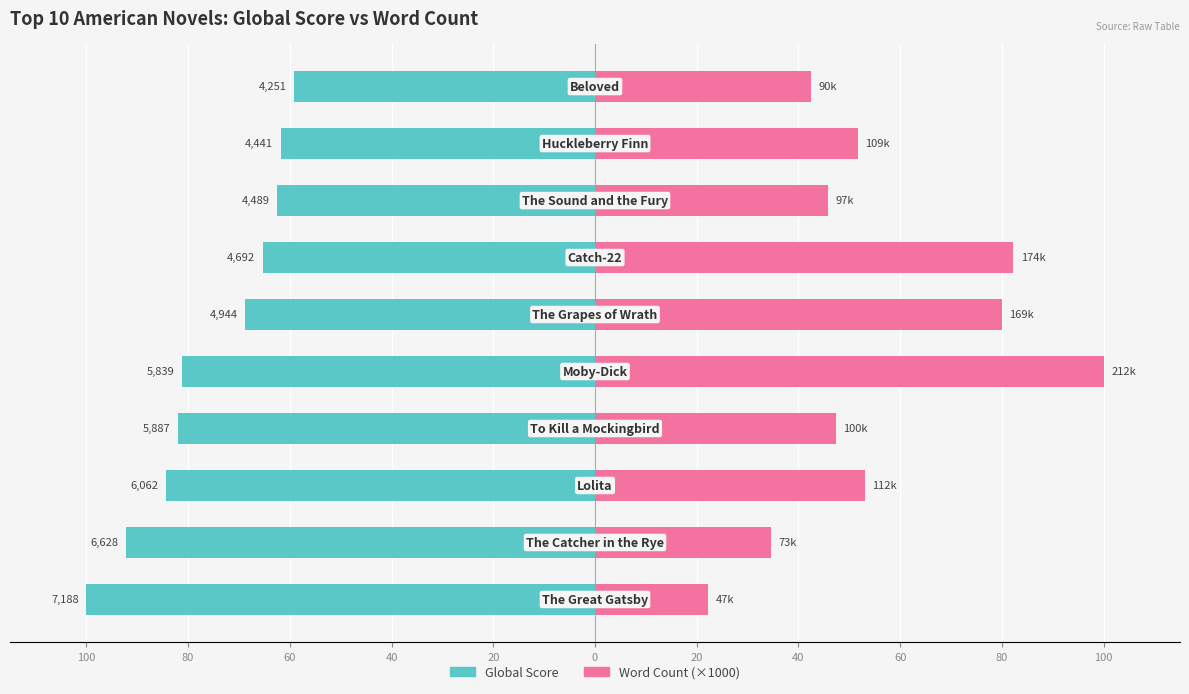

List the series in order of their peak value, highest first.

Word Count (×1000), Global Score